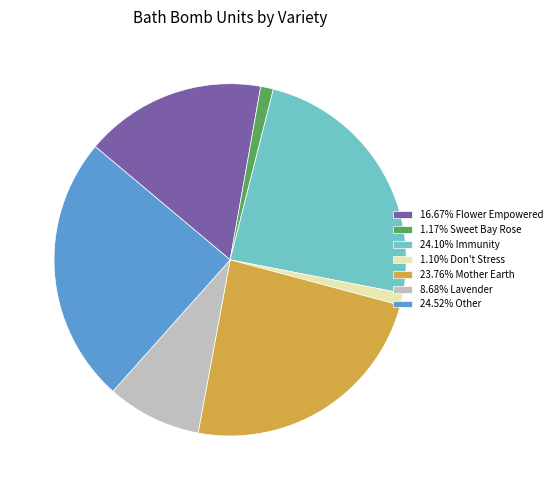

Does 24.52% Other represent more than half of the total?

No